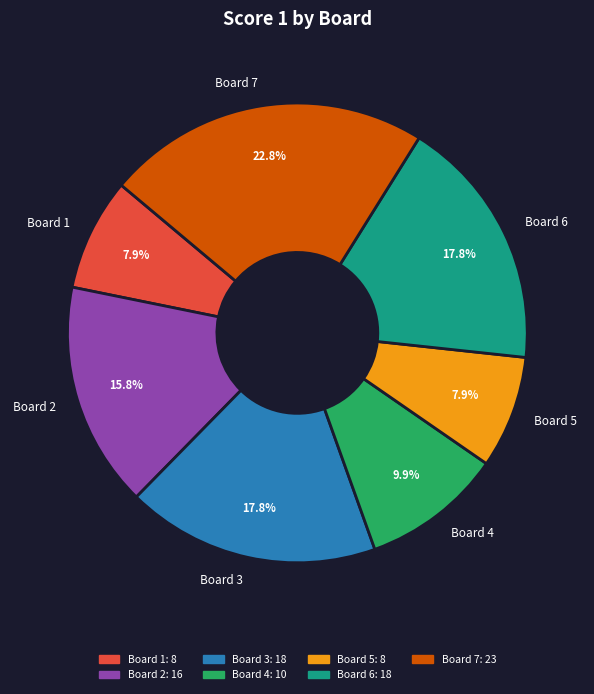

Which category has the biggest portion of the pie?

Board 7